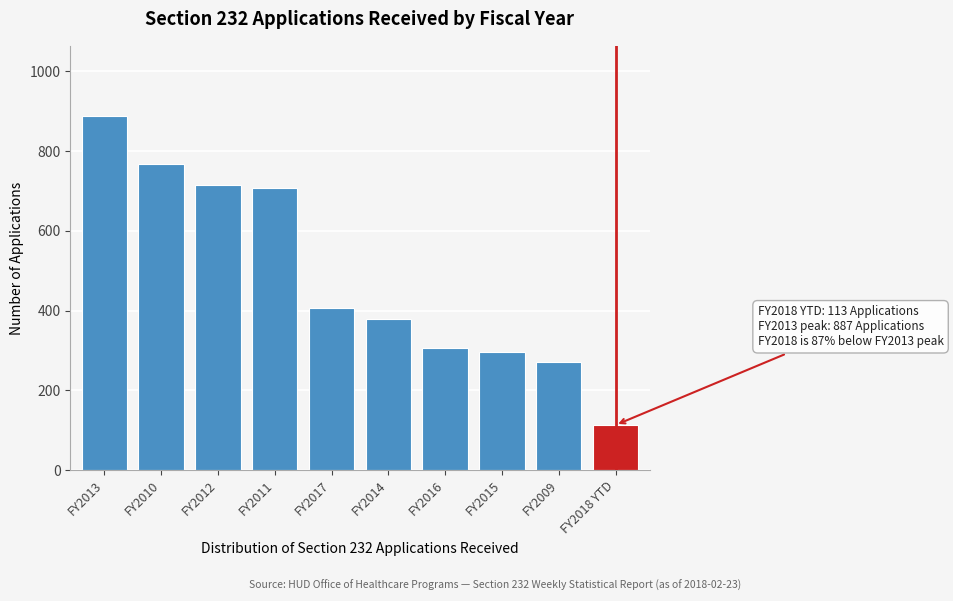

Reading right to left, what are all the values shown in this chart?

FY2018 YTD=113	FY2009=271	FY2015=297	FY2016=307	FY2014=379	FY2017=407	FY2011=708	FY2012=715	FY2010=768	FY2013=887